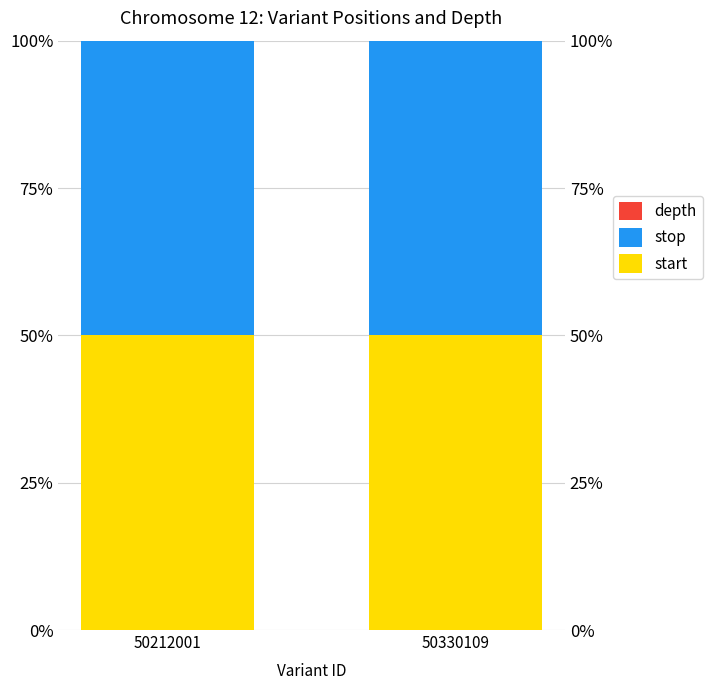

Reading left to right, transcribe all the data shown in this chart.

start: 50.0	50.0
stop: 50.0	50.0
depth: 0.0	0.0